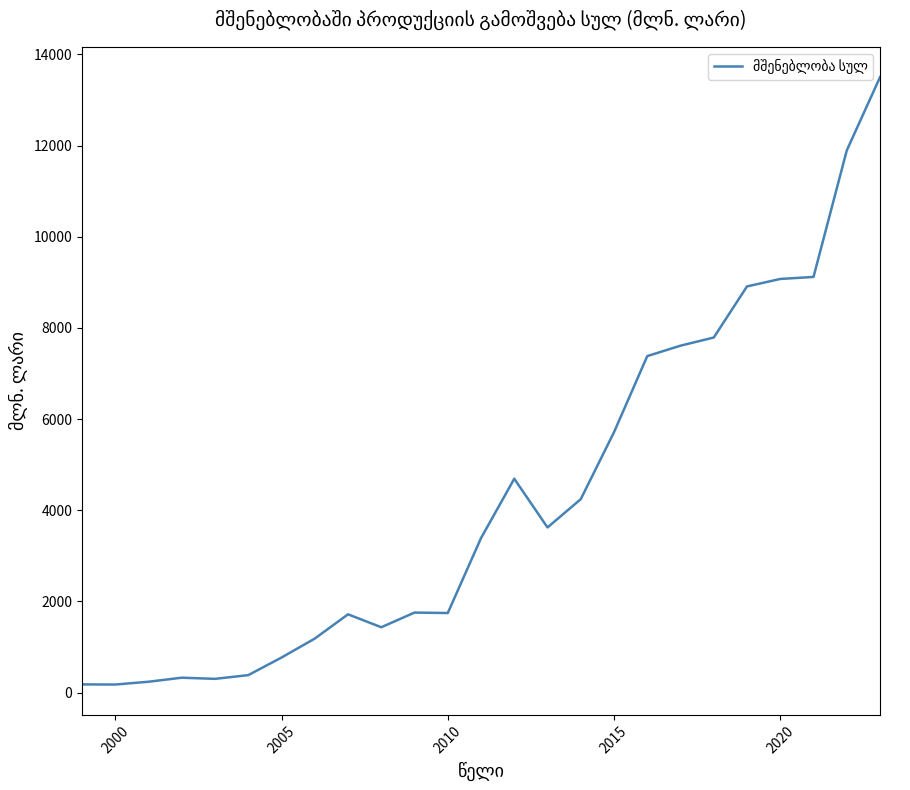

What is the greatest value displayed?

13499.7